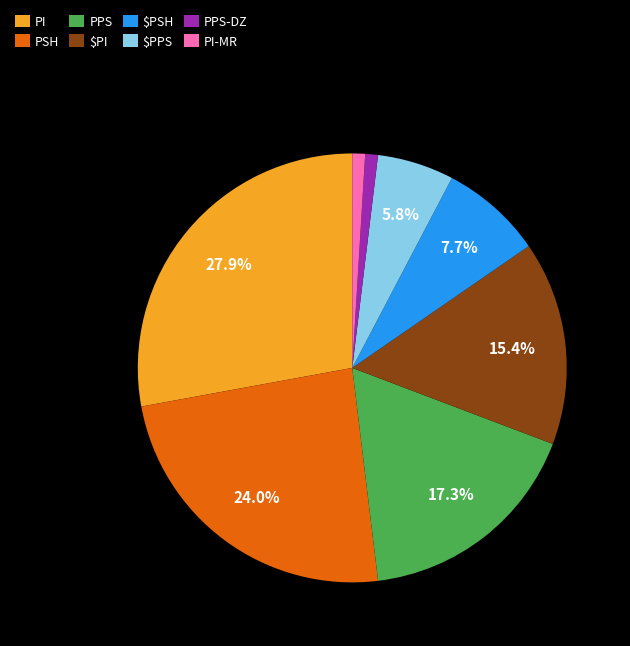

Between $PSH and PPS-DZ, which is larger?

$PSH